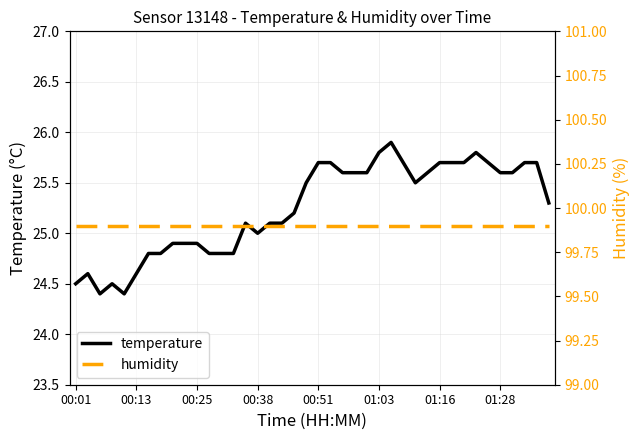

Count the number of data series in this chart.

2